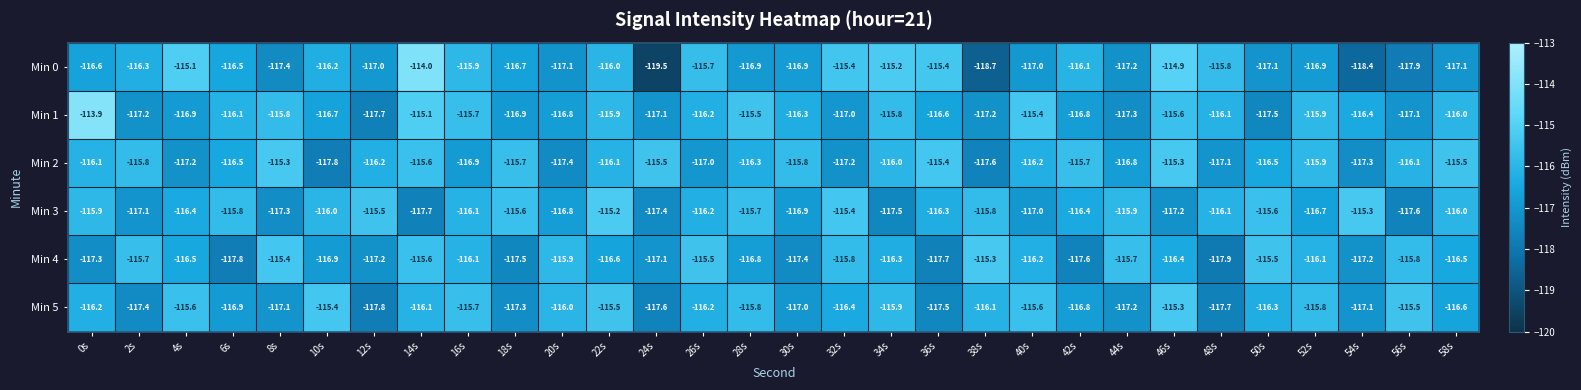

What is the sum of the Min 4 values at 34s and 56s?

-232.1